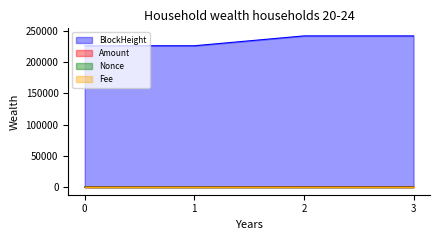

Which series has the largest total across all categories?

BlockHeight